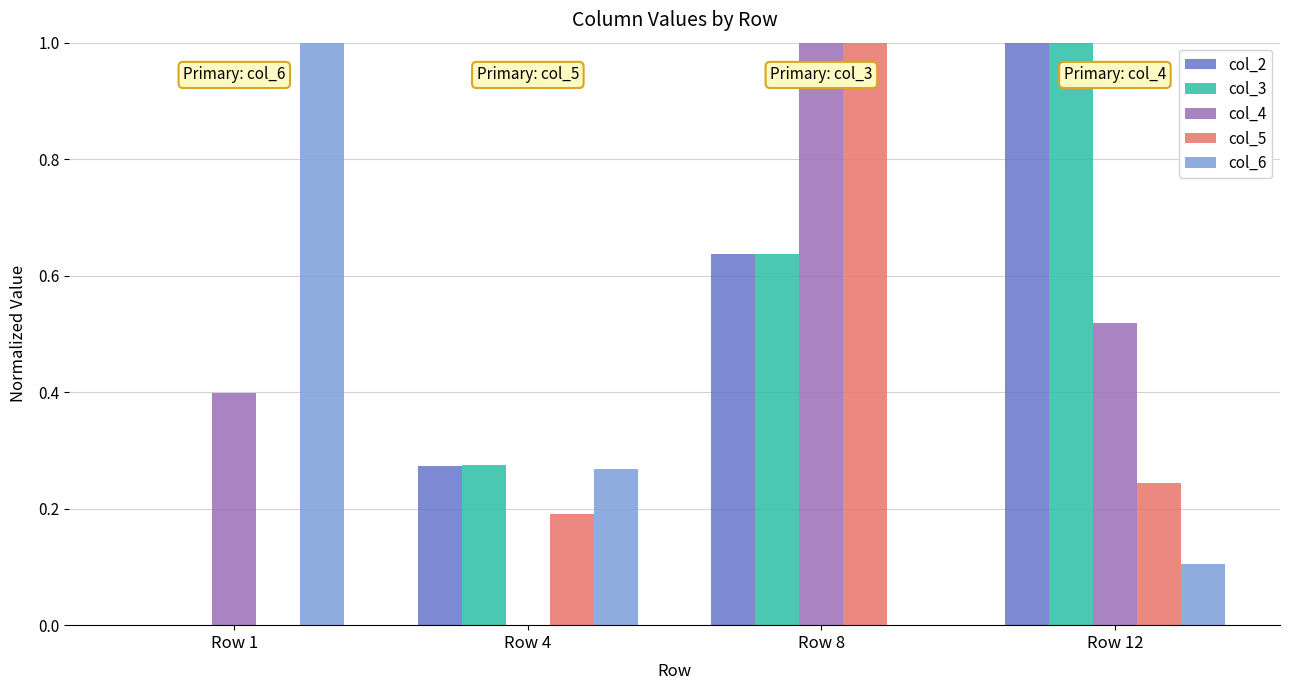

What is the maximum value shown in the chart?

1.0